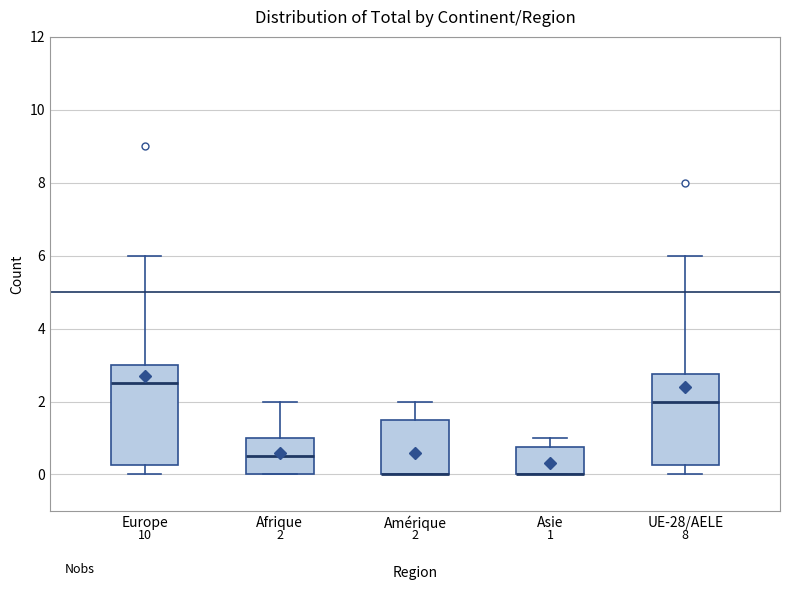

Which box is the tallest, from its lower edge to its upper edge?

Europe